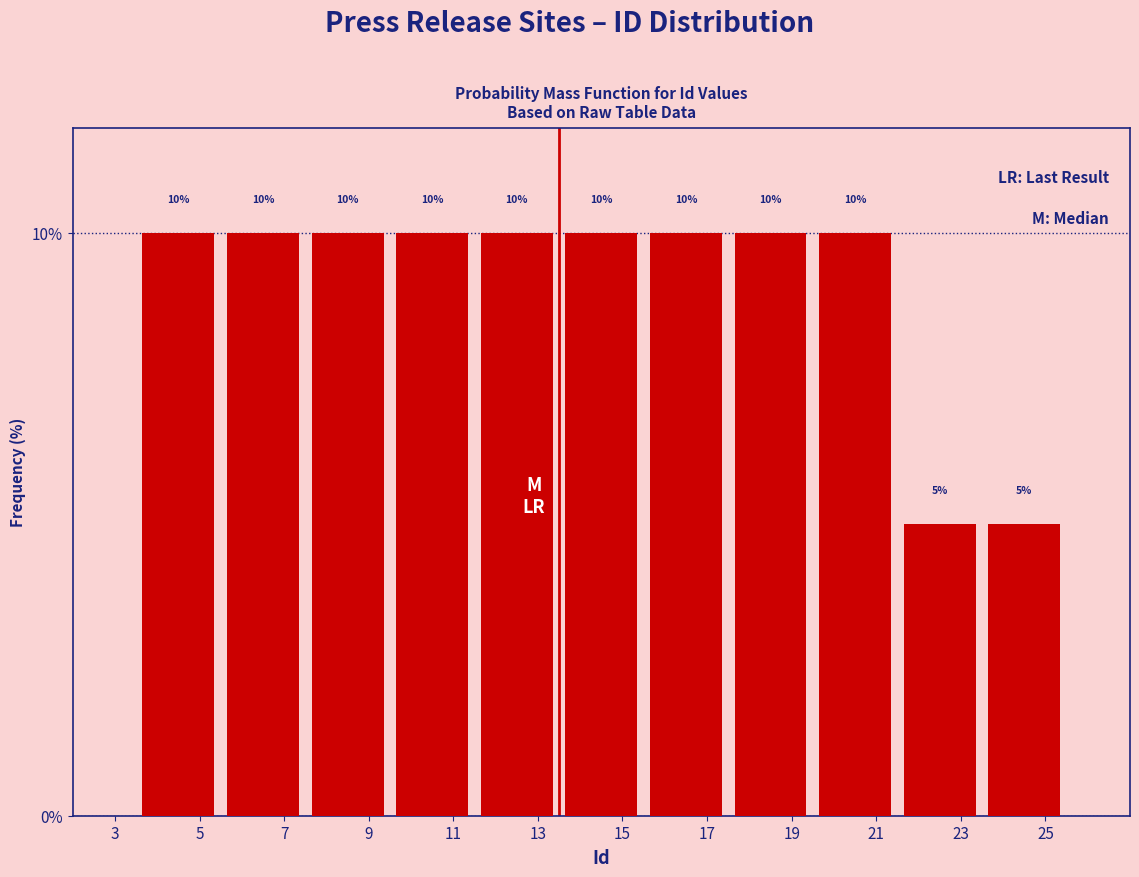

Reading left to right, list every bar in this chart as the range it spans on the x-axis followed by its height.

3.5 to 5.5: 10
5.5 to 7.5: 10
7.5 to 9.5: 10
9.5 to 11.5: 10
11.5 to 13.5: 10
13.5 to 15.5: 10
15.5 to 17.5: 10
17.5 to 19.5: 10
19.5 to 21.5: 10
21.5 to 23.5: 5
23.5 to 25.5: 5